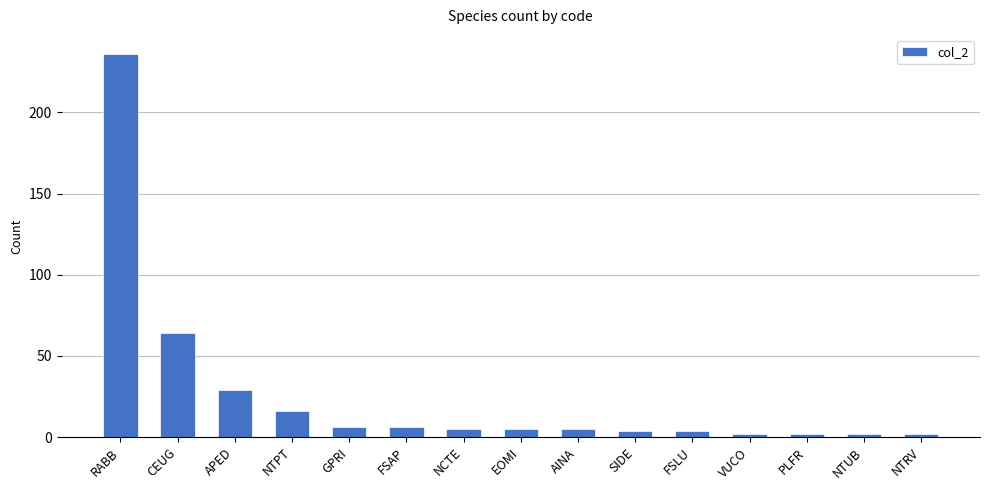

What is the sum of all values?

388